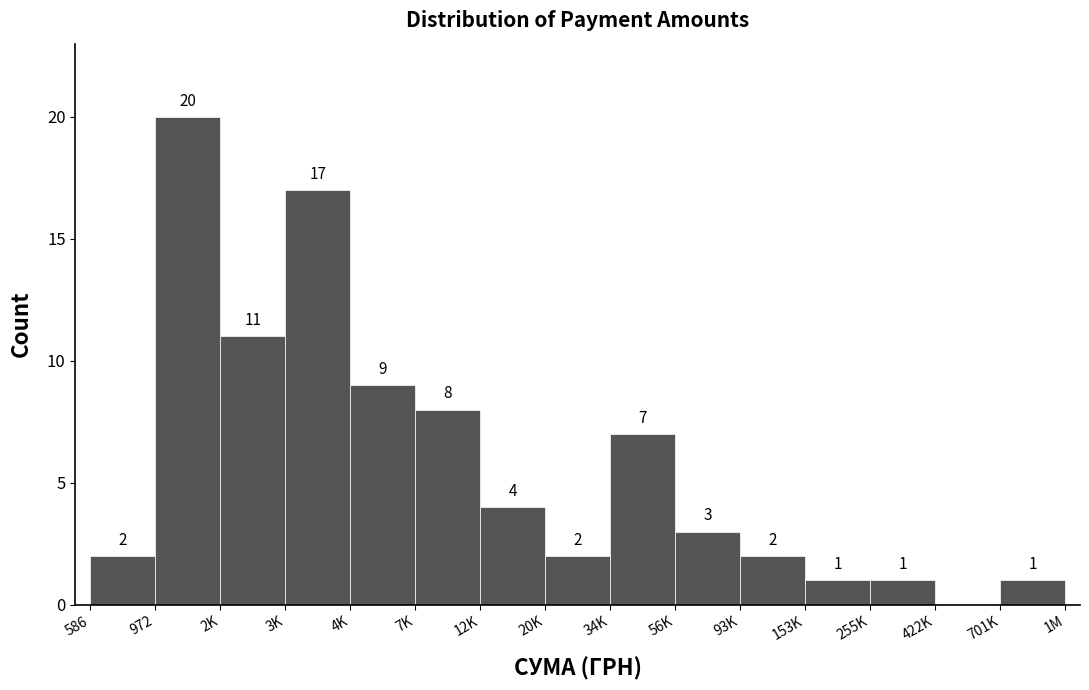

Reading left to right, transcribe all the data shown in this chart.

586=2	972=20	2K=11	3K=17	4K=9	7K=8	12K=4	20K=2	34K=7	56K=3	93K=2	153K=1	255K=1	422K=0	701K=1